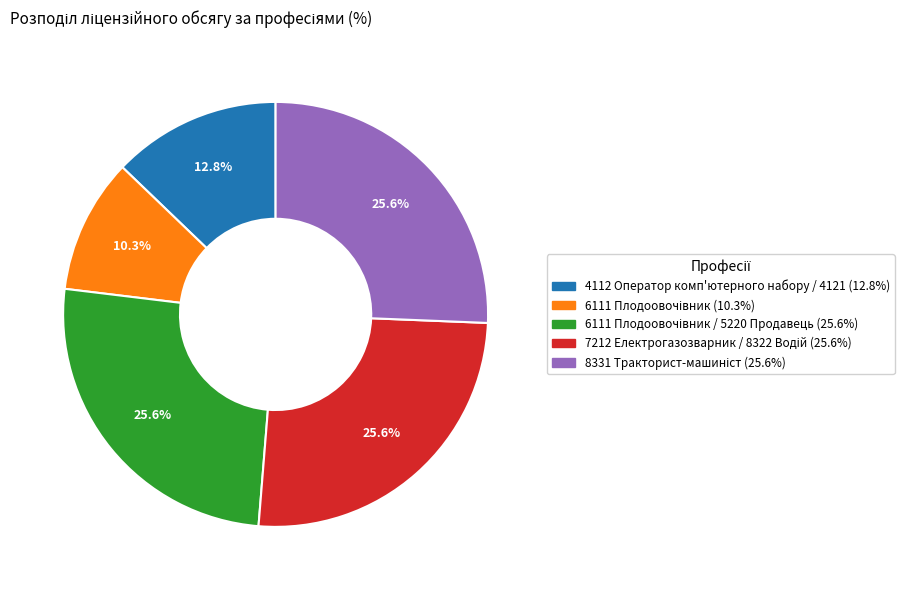

Does any single category account for the majority?

No